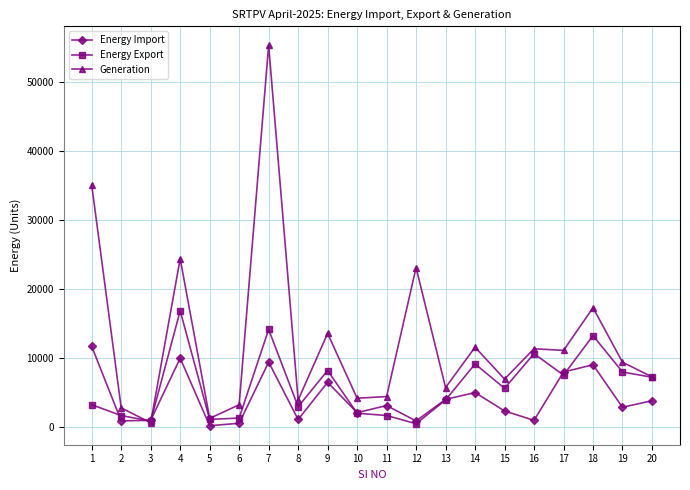

At which category is the sum across all series the highest?

7